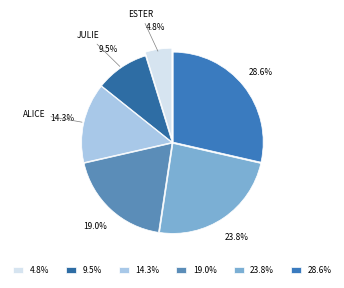

Approximately how many times larger is the value at 14.3% compared to 9.5%?

1.5